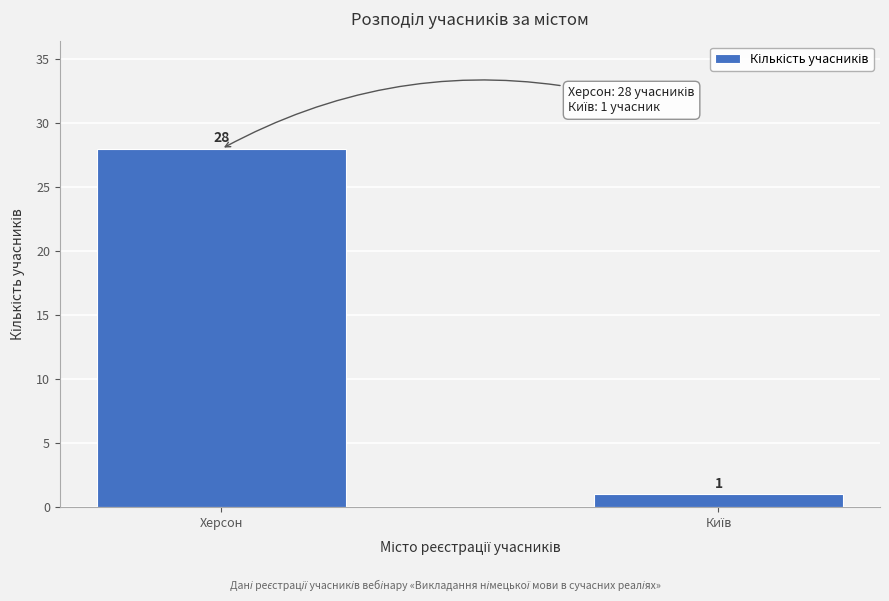

Reading left to right, what are all the values shown in this chart?

28	1